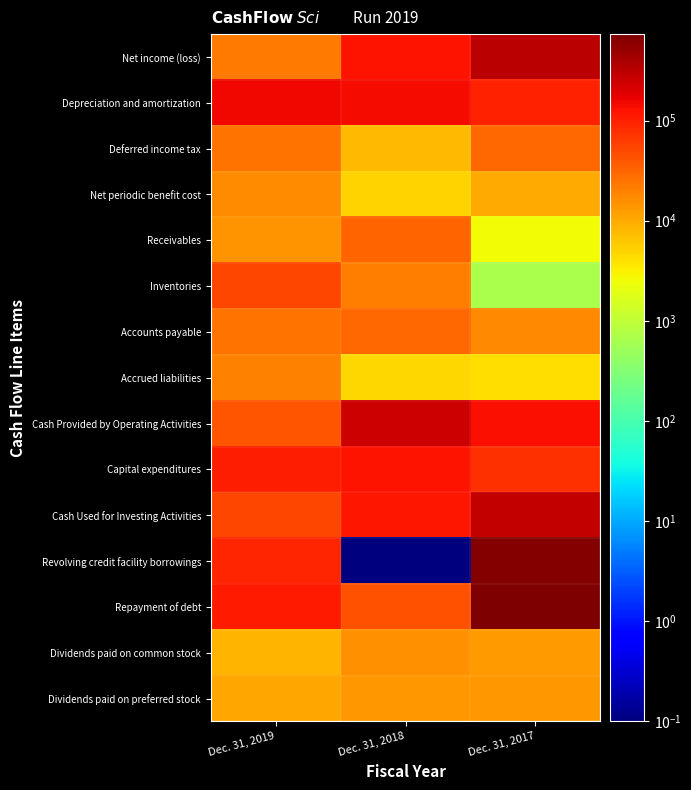

At how many categories does at least one series exceed 641082?

1